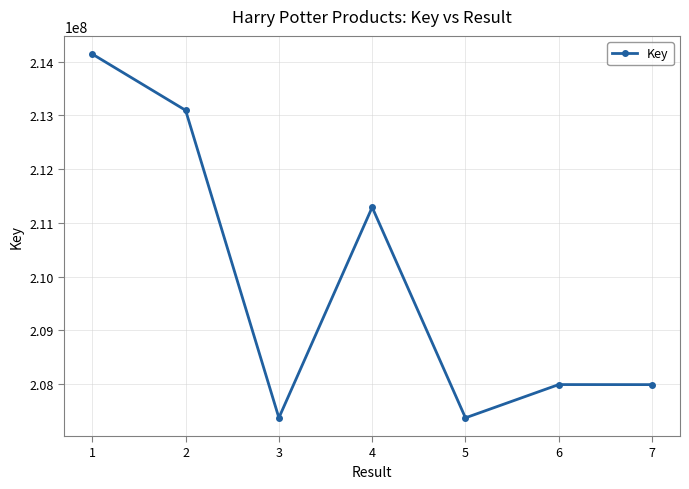

What is the sum of the values at 5 and 1?

421513755